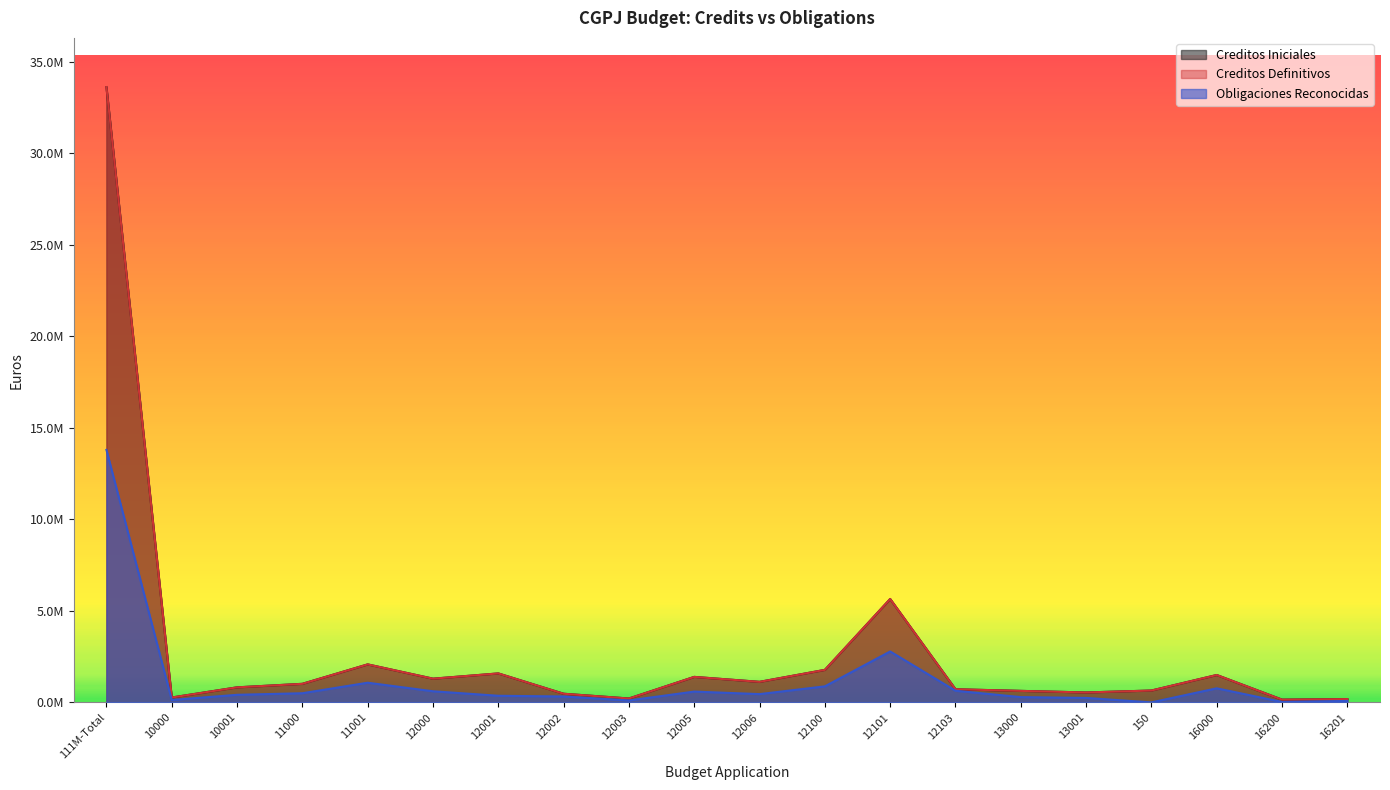

What is the label of the 2nd point from the left?

10000